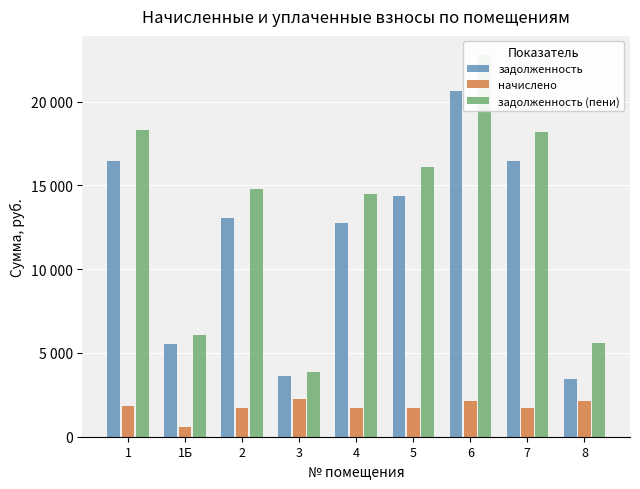

The value of задолженность (пени) at 7 is 18194.2. True or false?

True